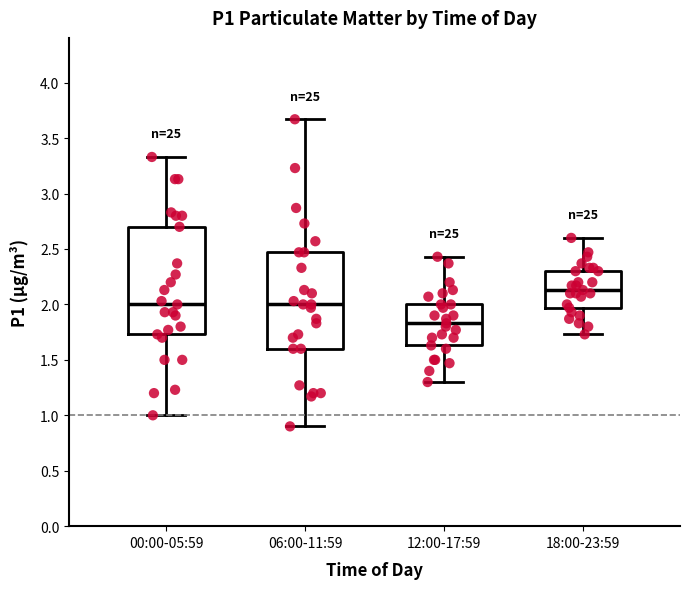

Reading left to right, transcribe this box plot: for each box, give where its median line is, the range the box spans, and where its two whiskers end, as read against the y-axis. The values are not printed on the chart, so give them approximately, as read against the axis.

00:00-05:59: median 2.00, box 1.75 to 2.70, whiskers 1.00 to 3.35
06:00-11:59: median 2.00, box 1.60 to 2.45, whiskers 0.90 to 3.65
12:00-17:59: median 1.85, box 1.65 to 2.00, whiskers 1.30 to 2.45
18:00-23:59: median 2.15, box 1.95 to 2.30, whiskers 1.75 to 2.60